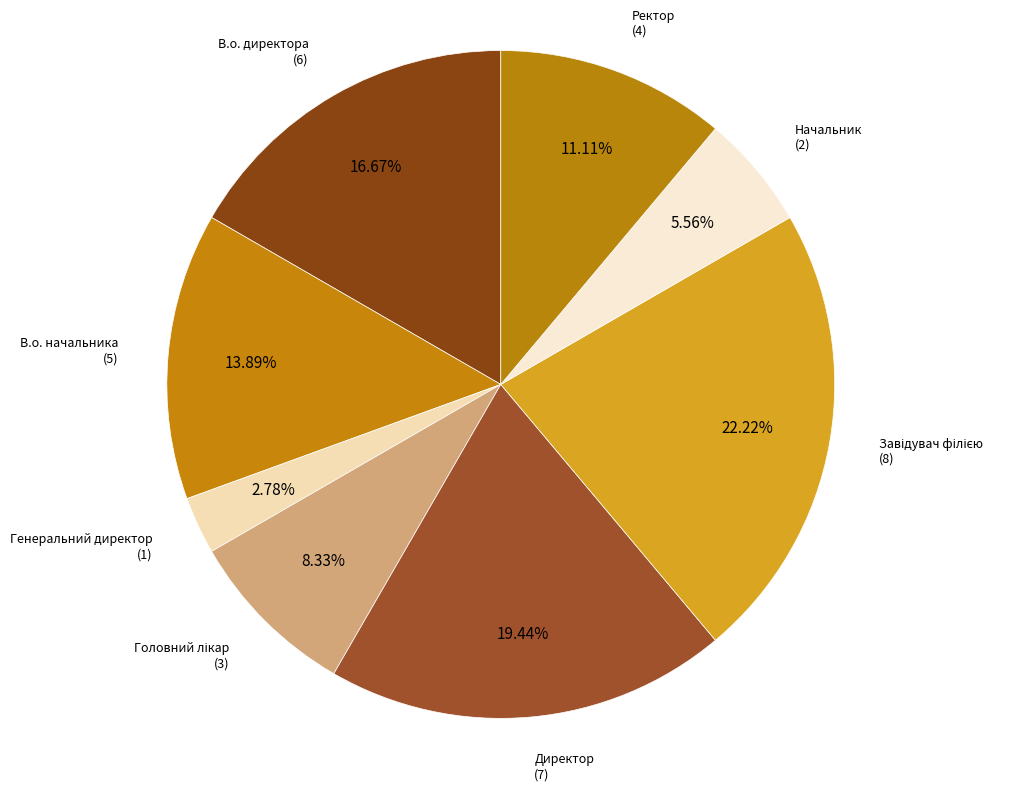

To the nearest percent, what is the average slice percentage?

12%